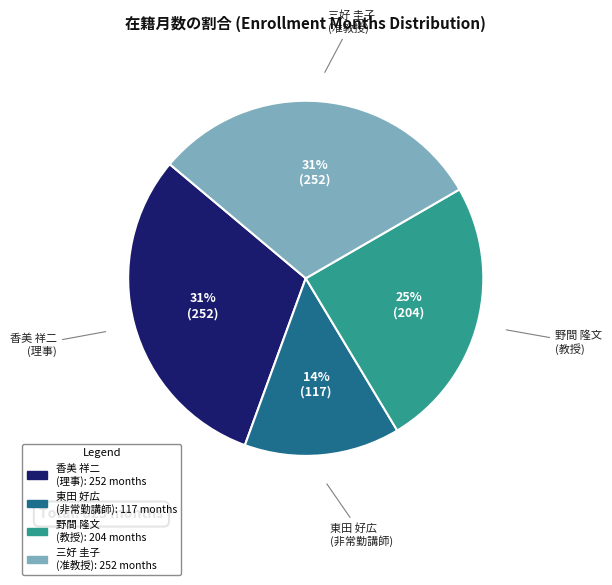

Is it true that 野間 隆文 (教授) is 25% of the pie?

True